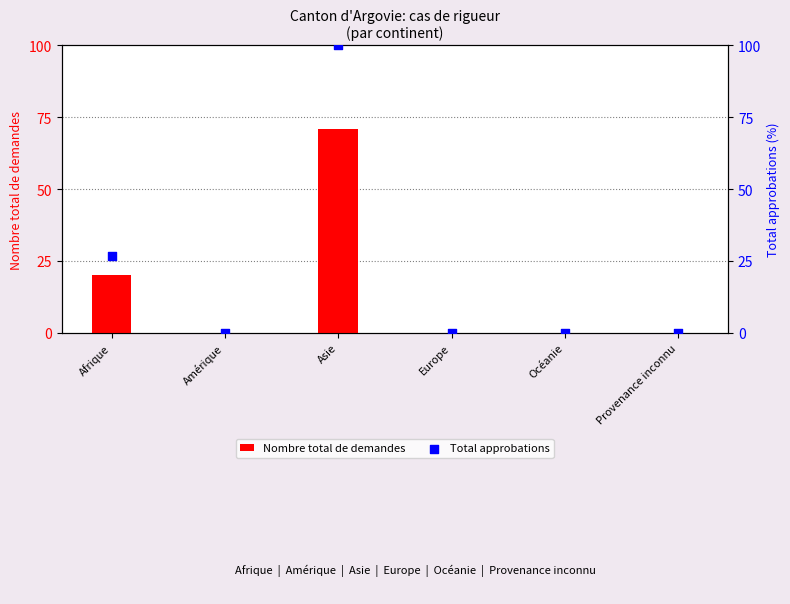

At how many categories does at least one series exceed 50?

1